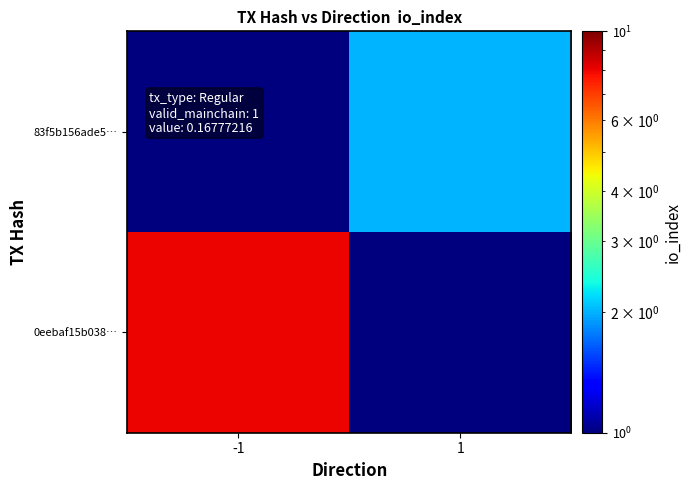

Between -1 and 1, which is larger?

-1